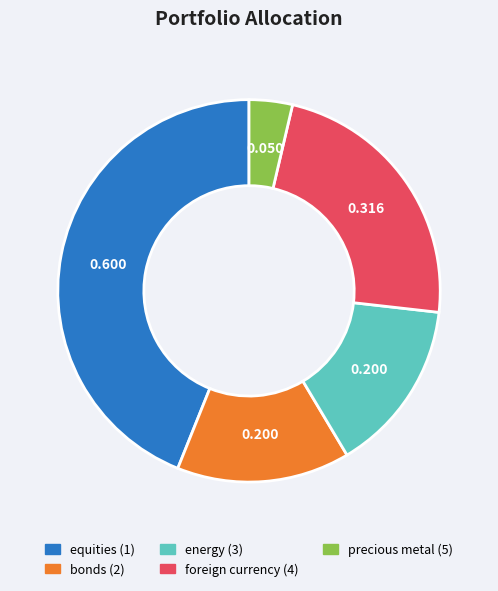

What is the largest slice in the pie chart?

equities (1)